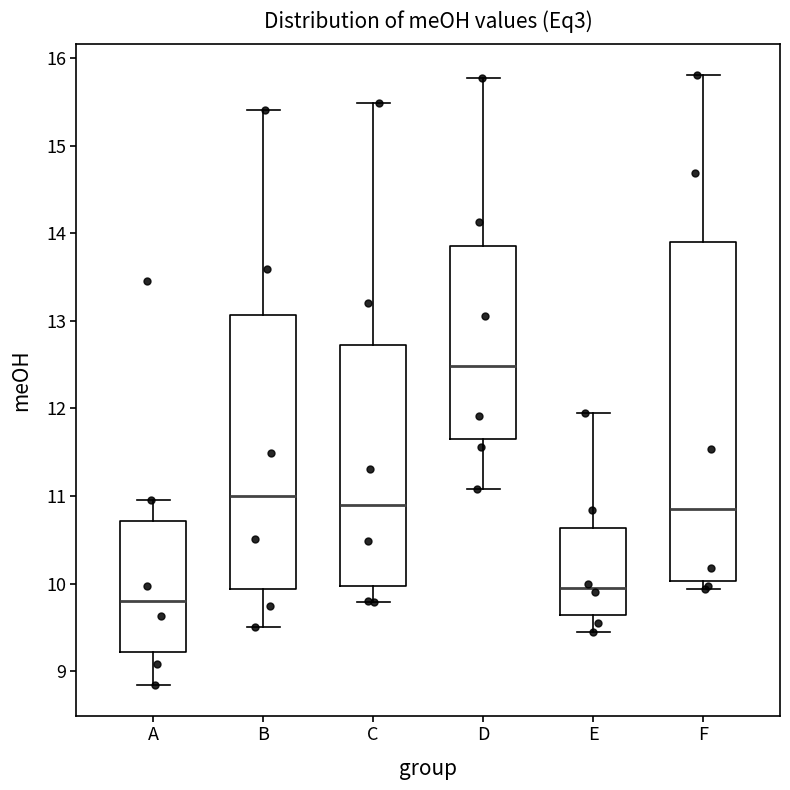

Where does the upper whisker of the box for B end on the y-axis? The values are not printed on the chart, so give them approximately, as read against the axis.

15.4